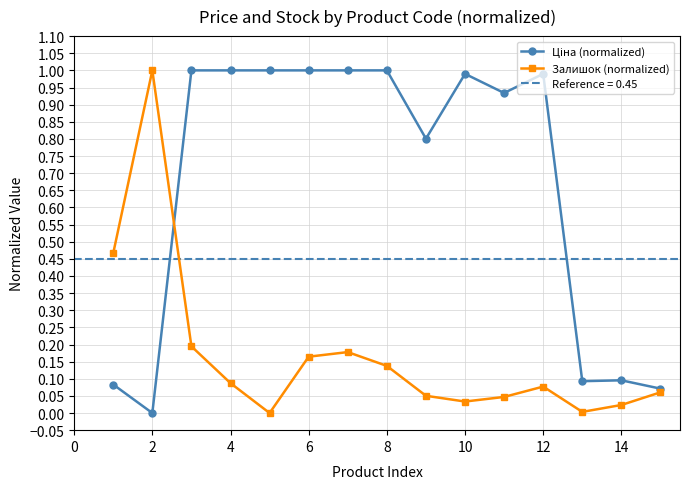

How many data points in Залишок (normalized) are above 0?

14